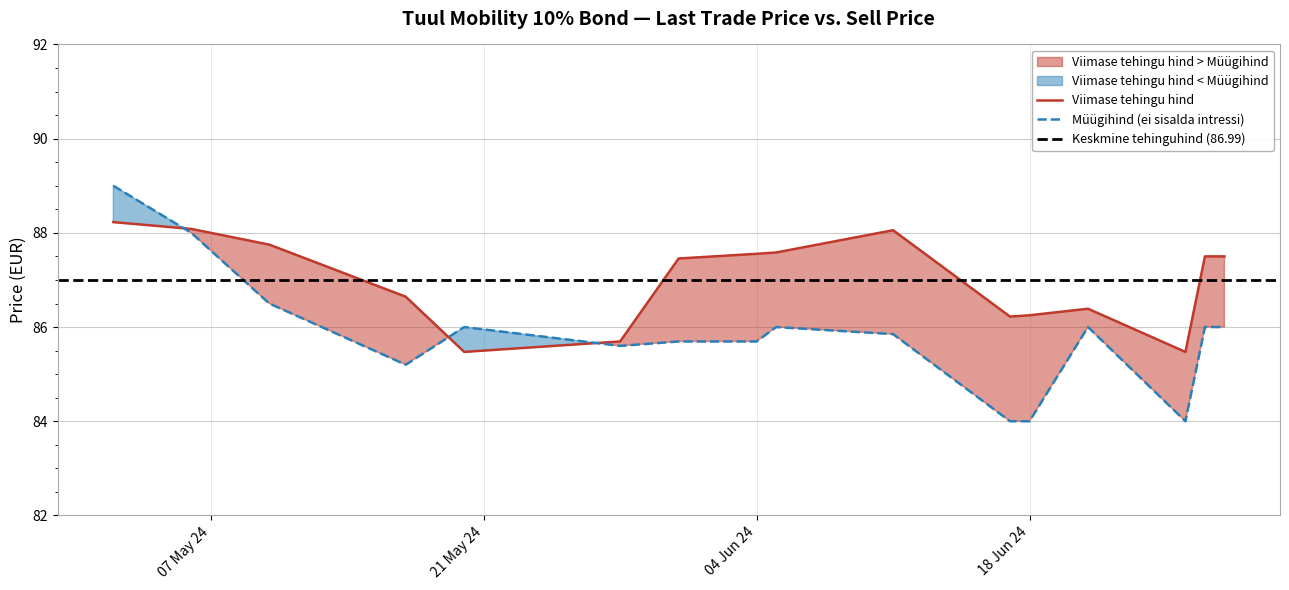

The value of Müügihind (ei sisalda intressi) at 2024-05-31 is 120.2. True or false?

False